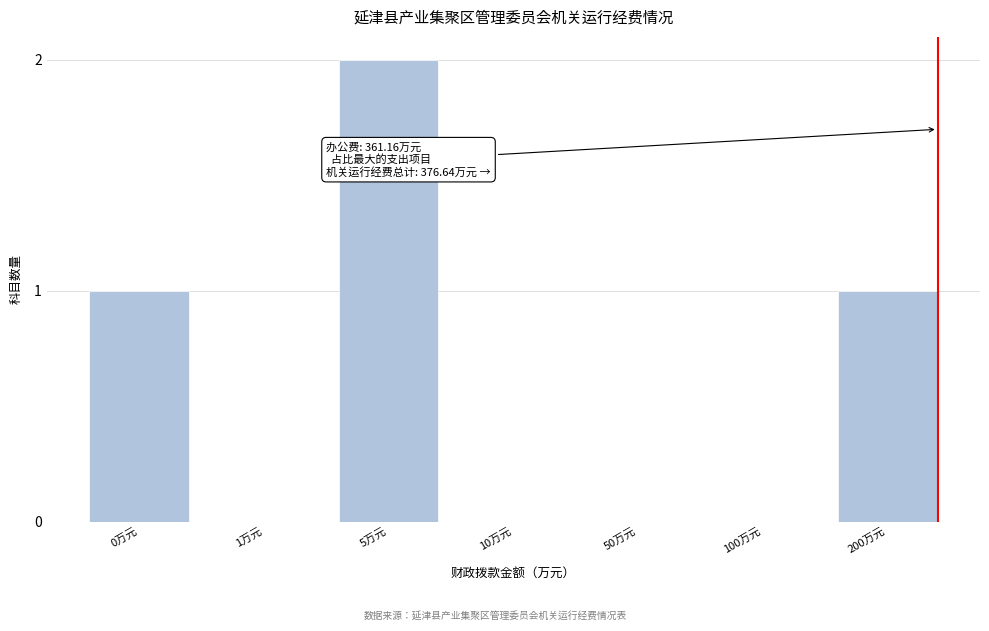

Reading right to left, what are all the values shown in this chart?

200万元=1	100万元=0	50万元=0	10万元=0	5万元=2	1万元=0	0万元=1